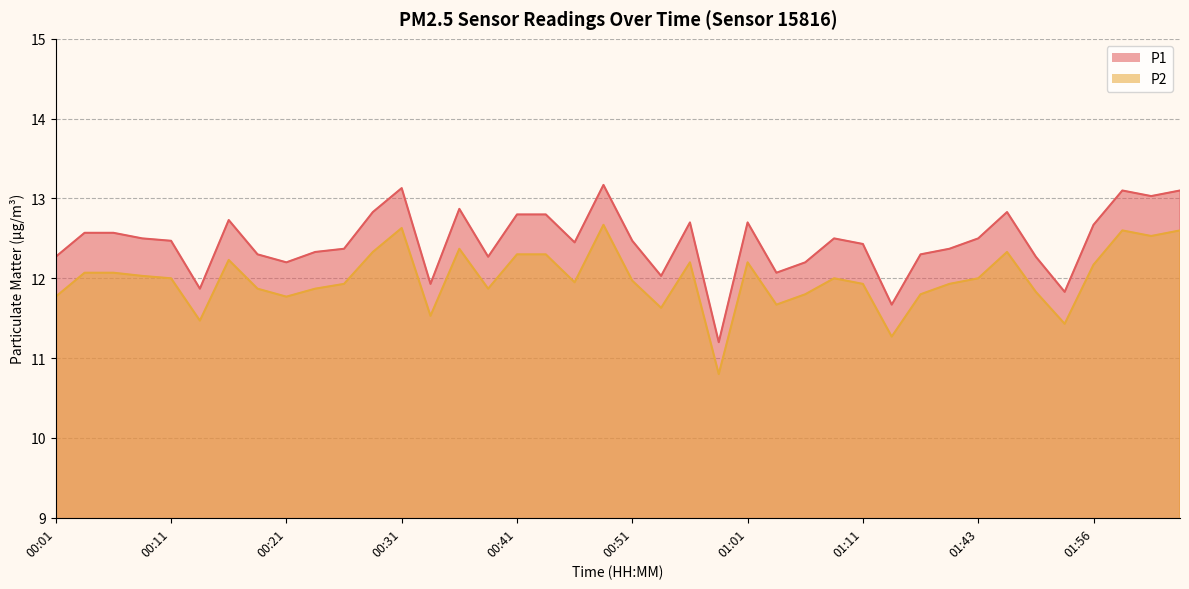

What is the label of the 37th point from the left?

01:56